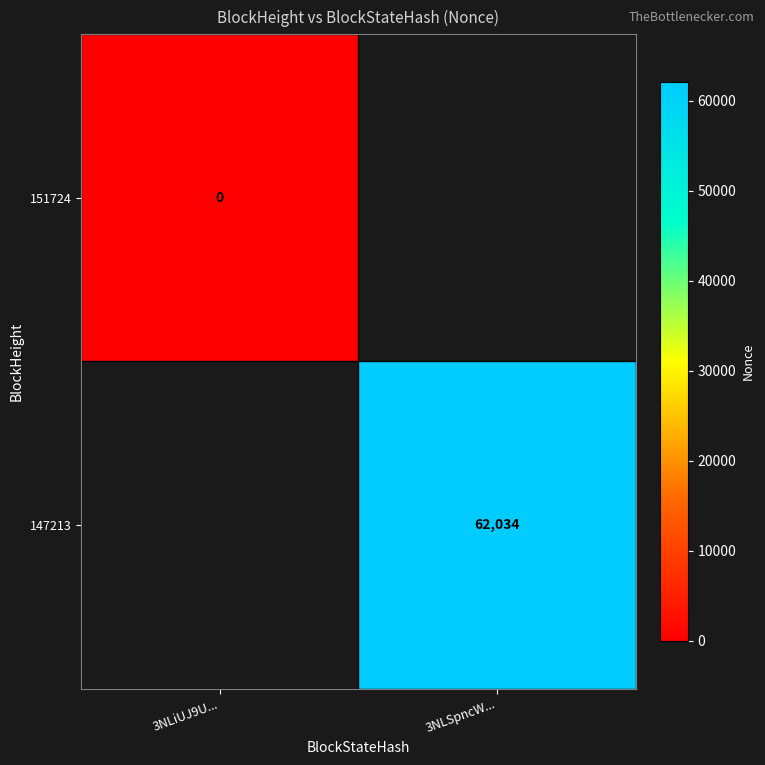

True or false: 147213 has a value of 42312 at 3NLSpncW....

False